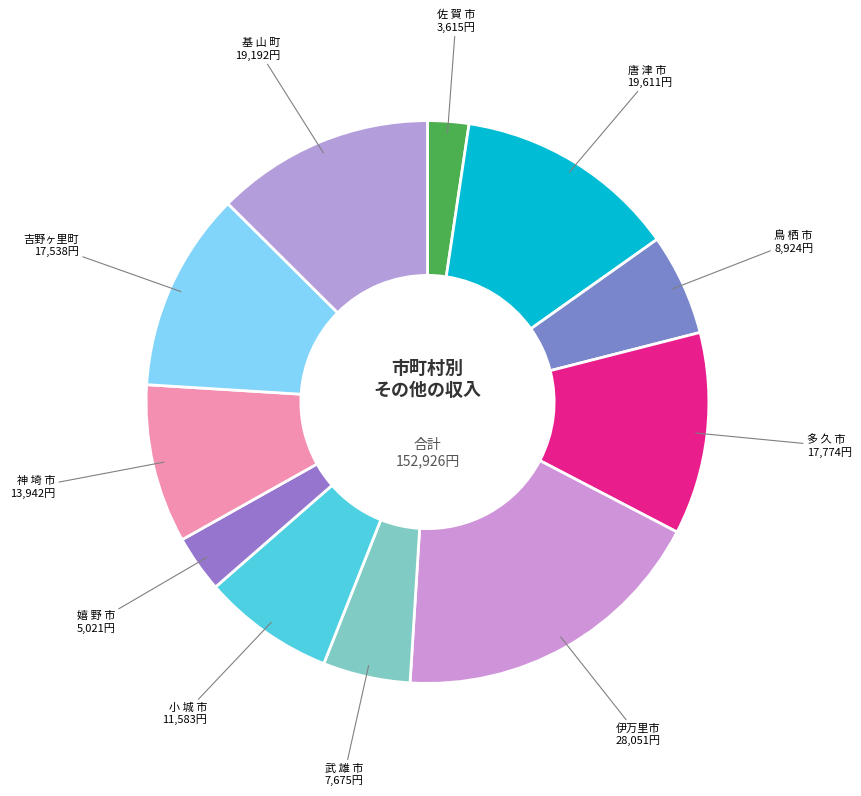

Which category has the biggest portion of the pie?

伊万里市